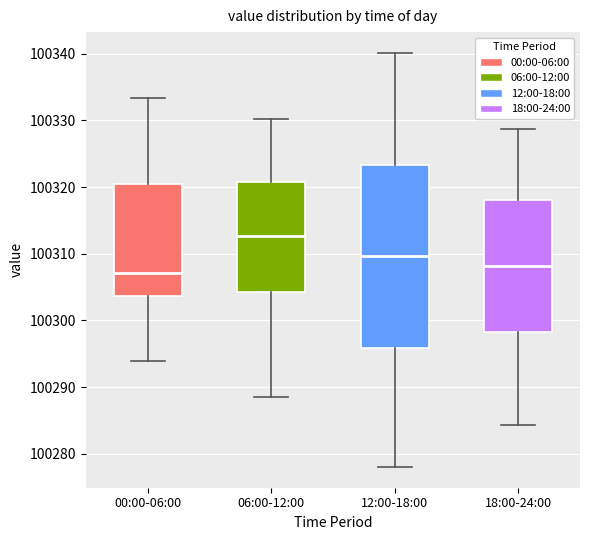

Comparing the boxes themselves (not the whiskers), which one is the tallest?

12:00-18:00